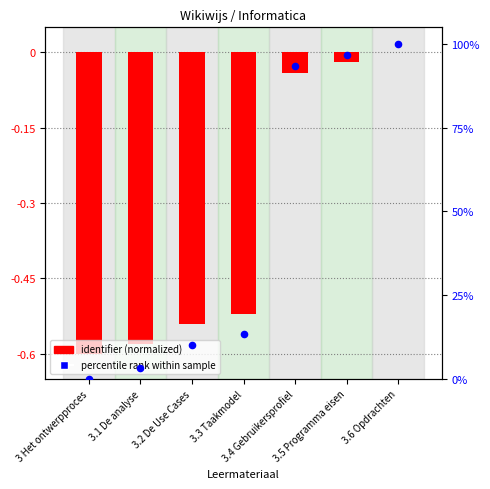

Which series contains the highest Y value?

percentile rank